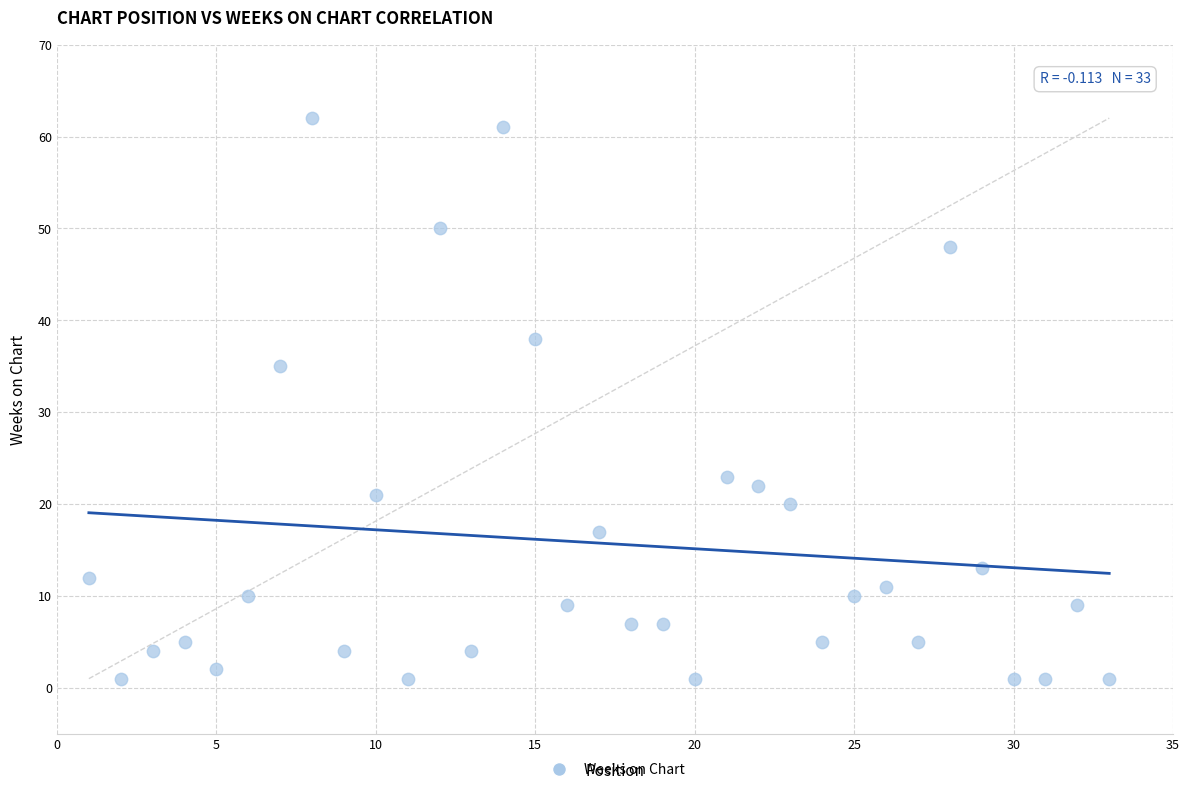

What is the range of X values (max minus min)?

32